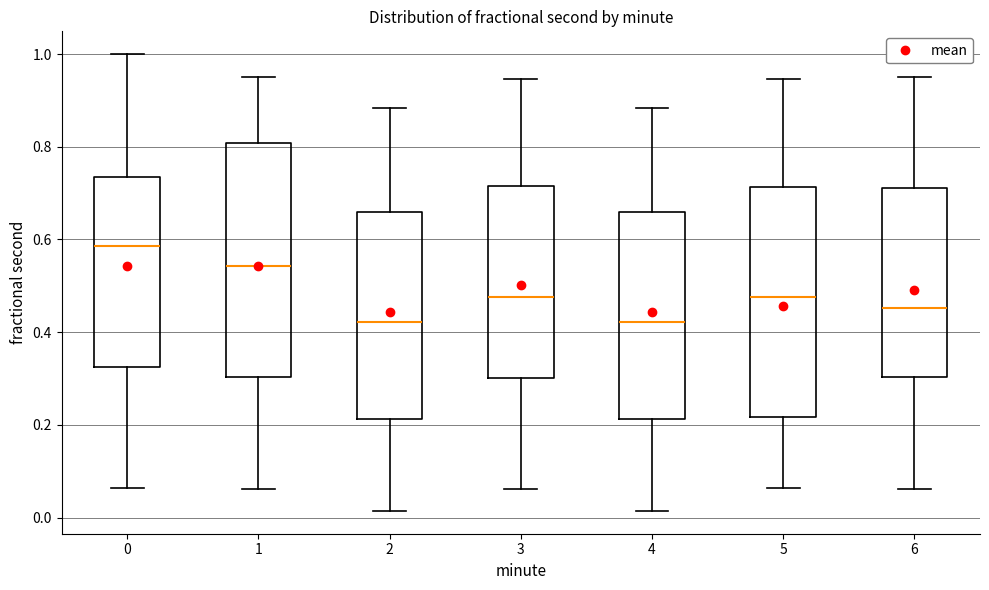

Reading left to right, transcribe this box plot: for each box, give where its median line is, the range the box spans, and where its two whiskers end, as read against the y-axis. The values are not printed on the chart, so give them approximately, as read against the axis.

0: median 0.58, box 0.32 to 0.74, whiskers 0.06 to 1.00
1: median 0.54, box 0.30 to 0.80, whiskers 0.06 to 0.96
2: median 0.42, box 0.22 to 0.66, whiskers 0.02 to 0.88
3: median 0.48, box 0.30 to 0.72, whiskers 0.06 to 0.94
4: median 0.42, box 0.22 to 0.66, whiskers 0.02 to 0.88
5: median 0.48, box 0.22 to 0.72, whiskers 0.06 to 0.94
6: median 0.46, box 0.30 to 0.72, whiskers 0.06 to 0.96